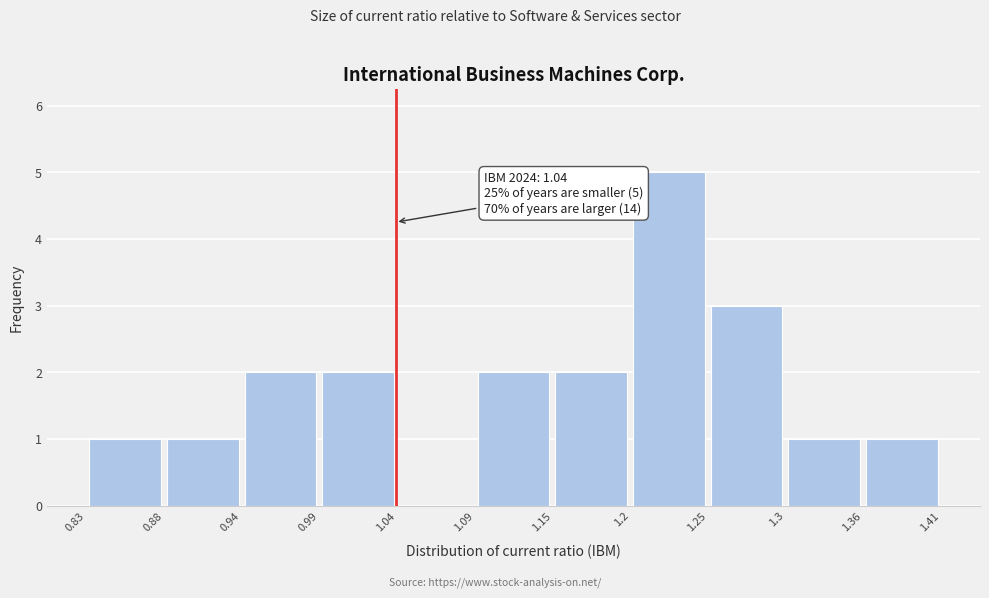

Over which range of the x-axis is the bar tallest?

1.2 to 1.25